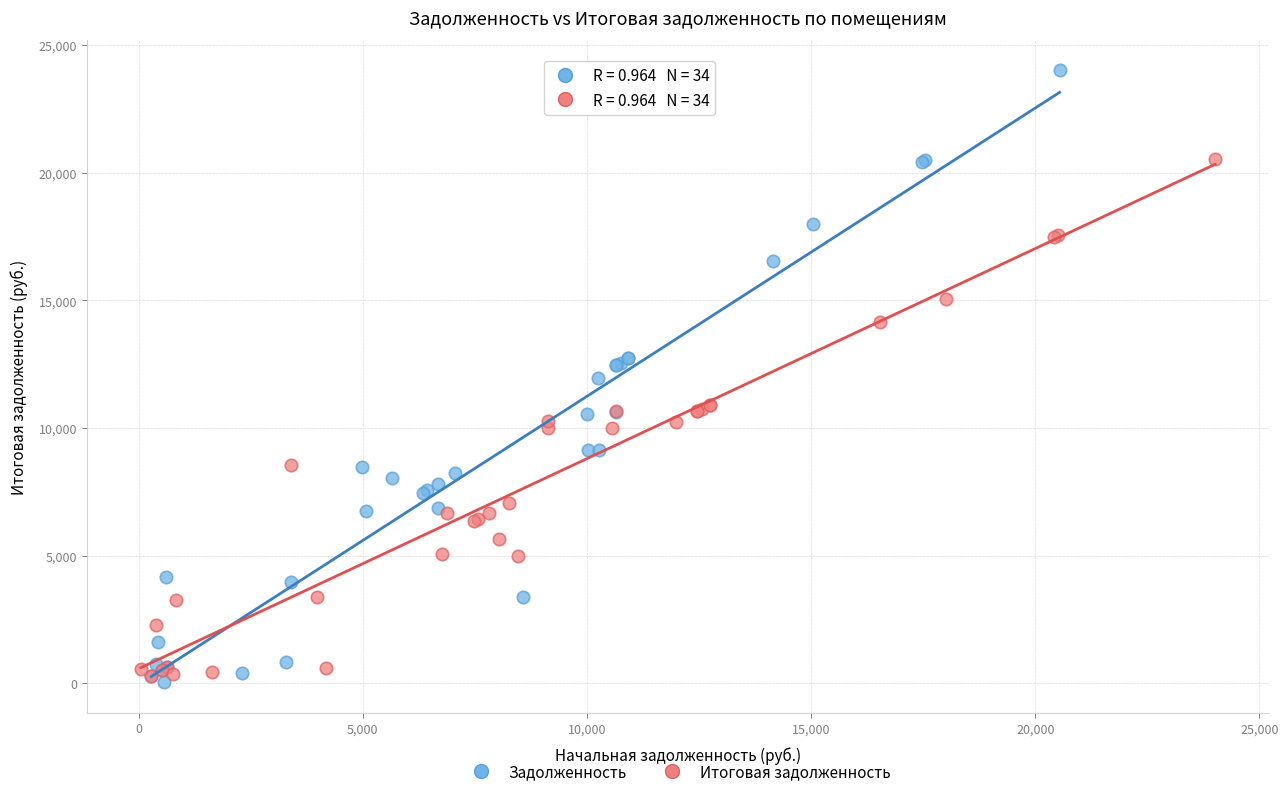

Which series reaches the minimum Y coordinate?

Задолженность